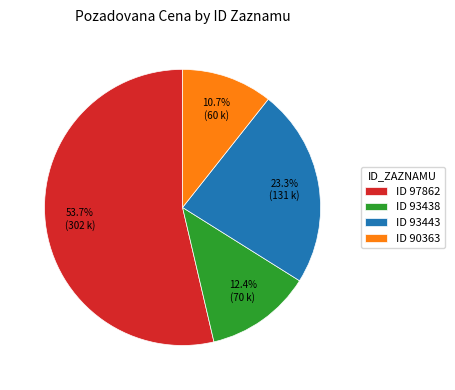

Between ID 97862 and ID 90363, which is larger?

ID 97862